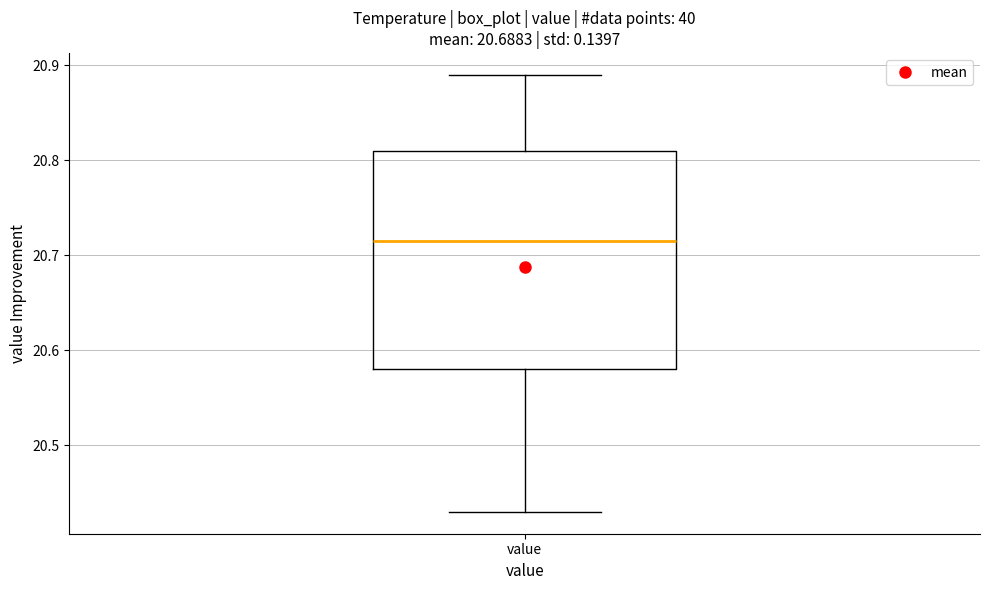

Transcribe this box plot: give where the median line is, the range the box spans, and where the two whiskers end, as read against the y-axis. The values are not printed on the chart, so give them approximately, as read against the axis.

median 20.72, box 20.58 to 20.81, whiskers 20.43 to 20.89